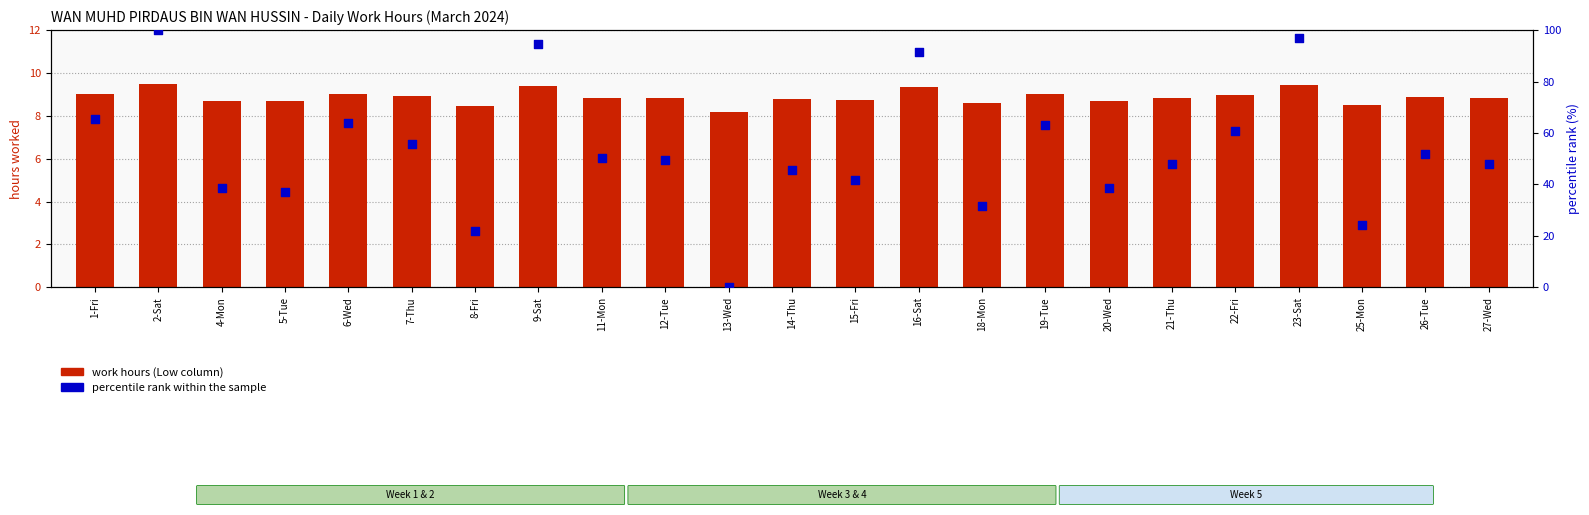

Which series has the largest total across all categories?

percentile rank within the sample